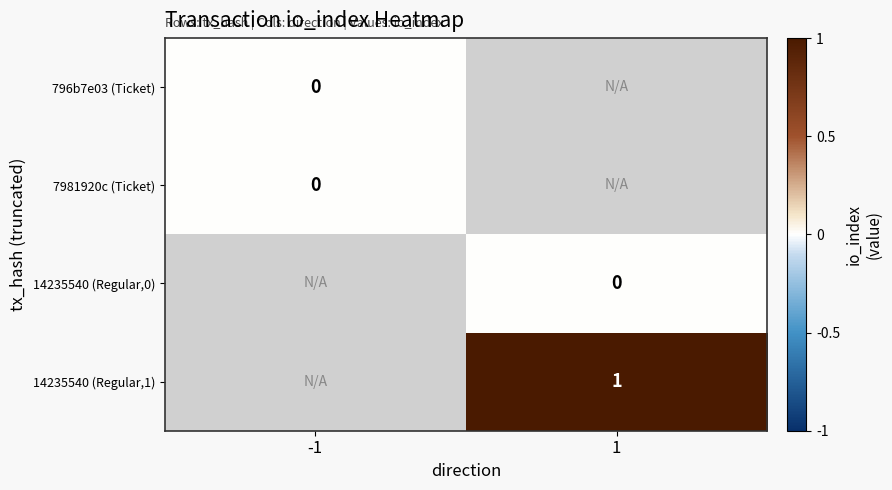

True or false: 14235540 (Regular,1) has a value of 0 at 1.

False